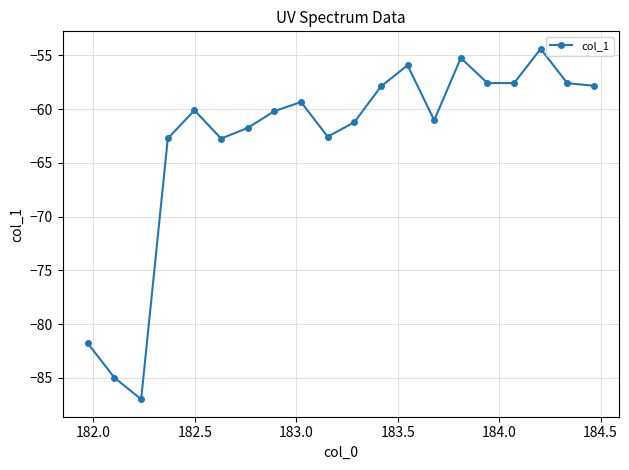

True or false: the data has more than 2 interior local peaks.

True